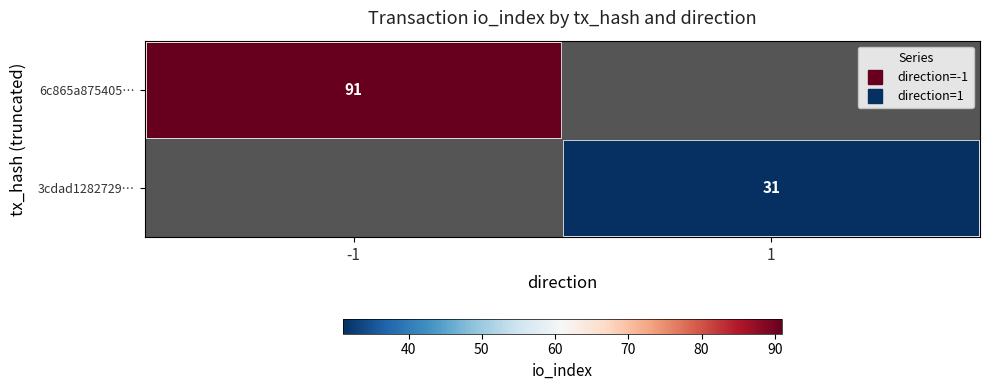

How many distinct data groups are displayed?

2